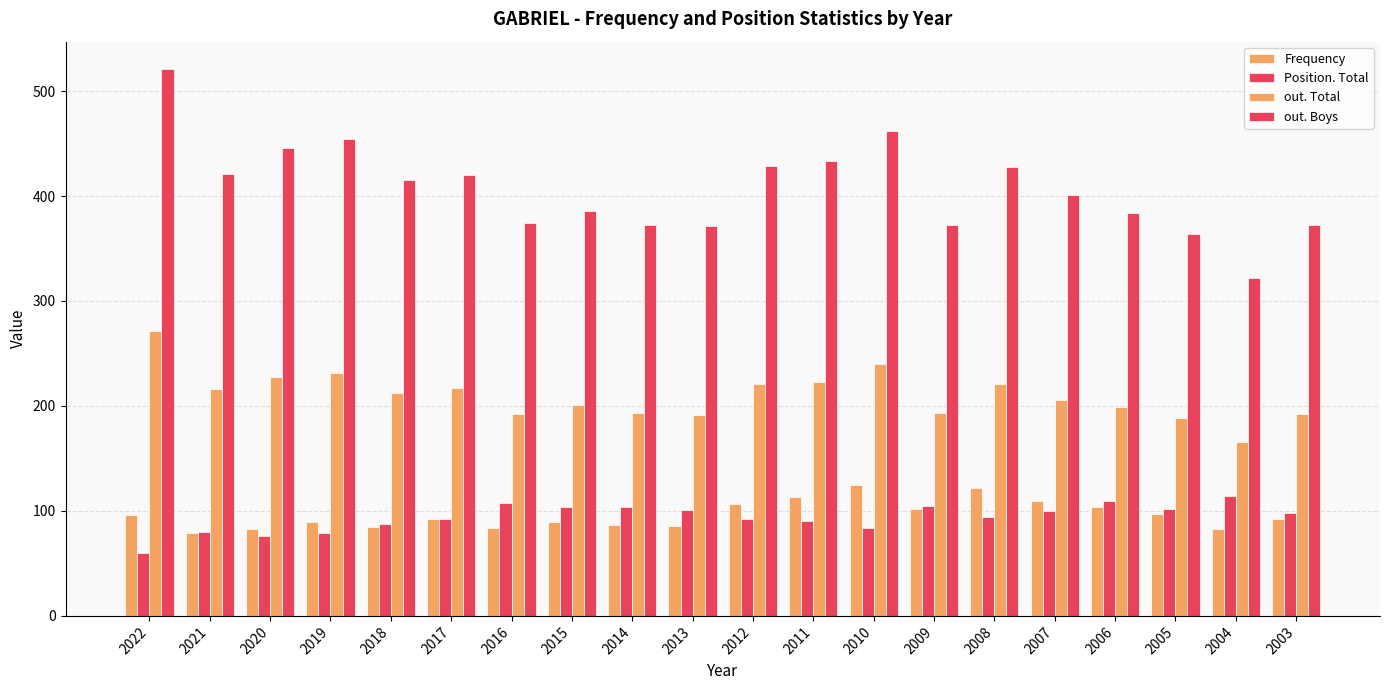

What is the lowest value of the out. Total series?

166